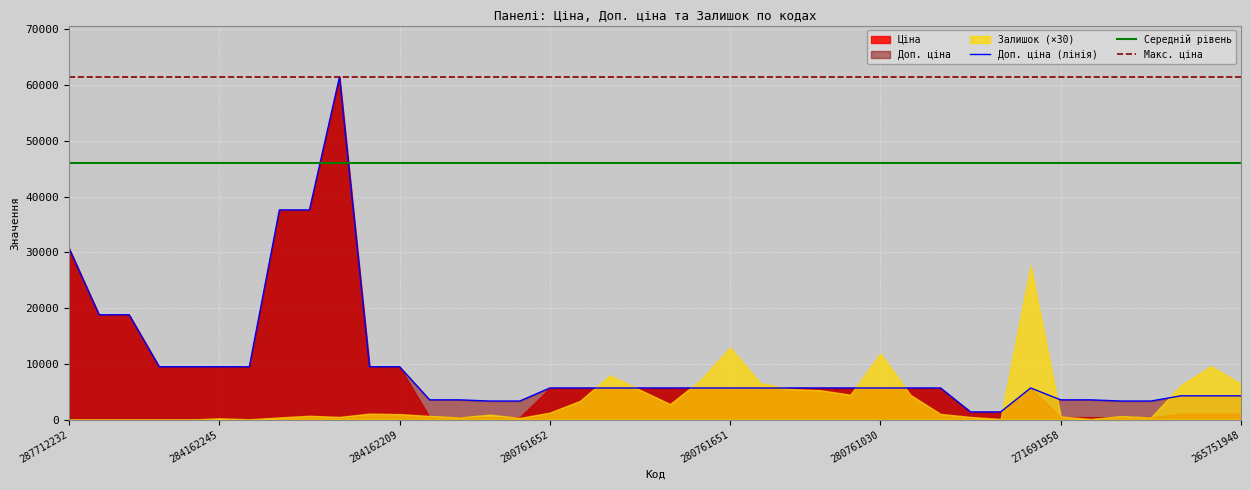

Is the value of Доп. ціна at 284162209 greater than the value of Ціна at 280762039?

Yes